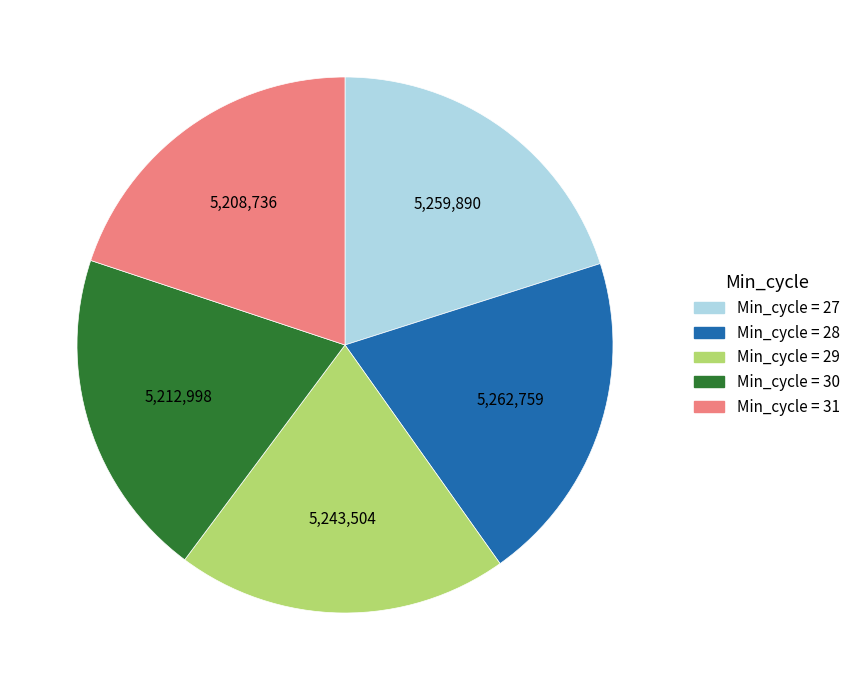

Is there any slice that represents more than half of the pie?

No